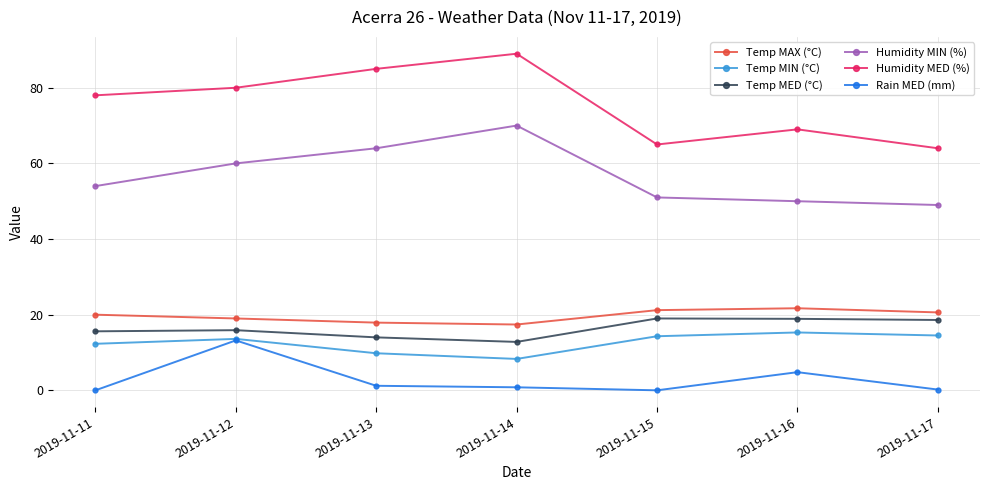

What is the difference between the second highest and second lowest values in the Rain MED (mm) series?

4.8